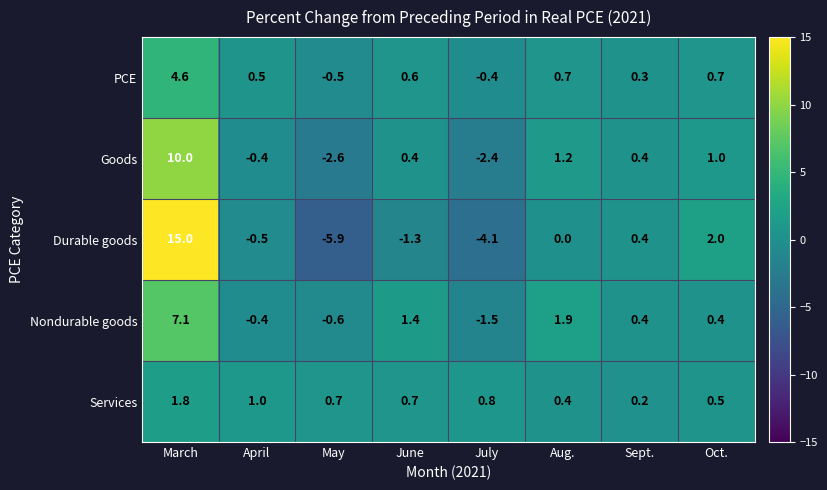

The PCE series shows -0.4 at July. True or false?

True